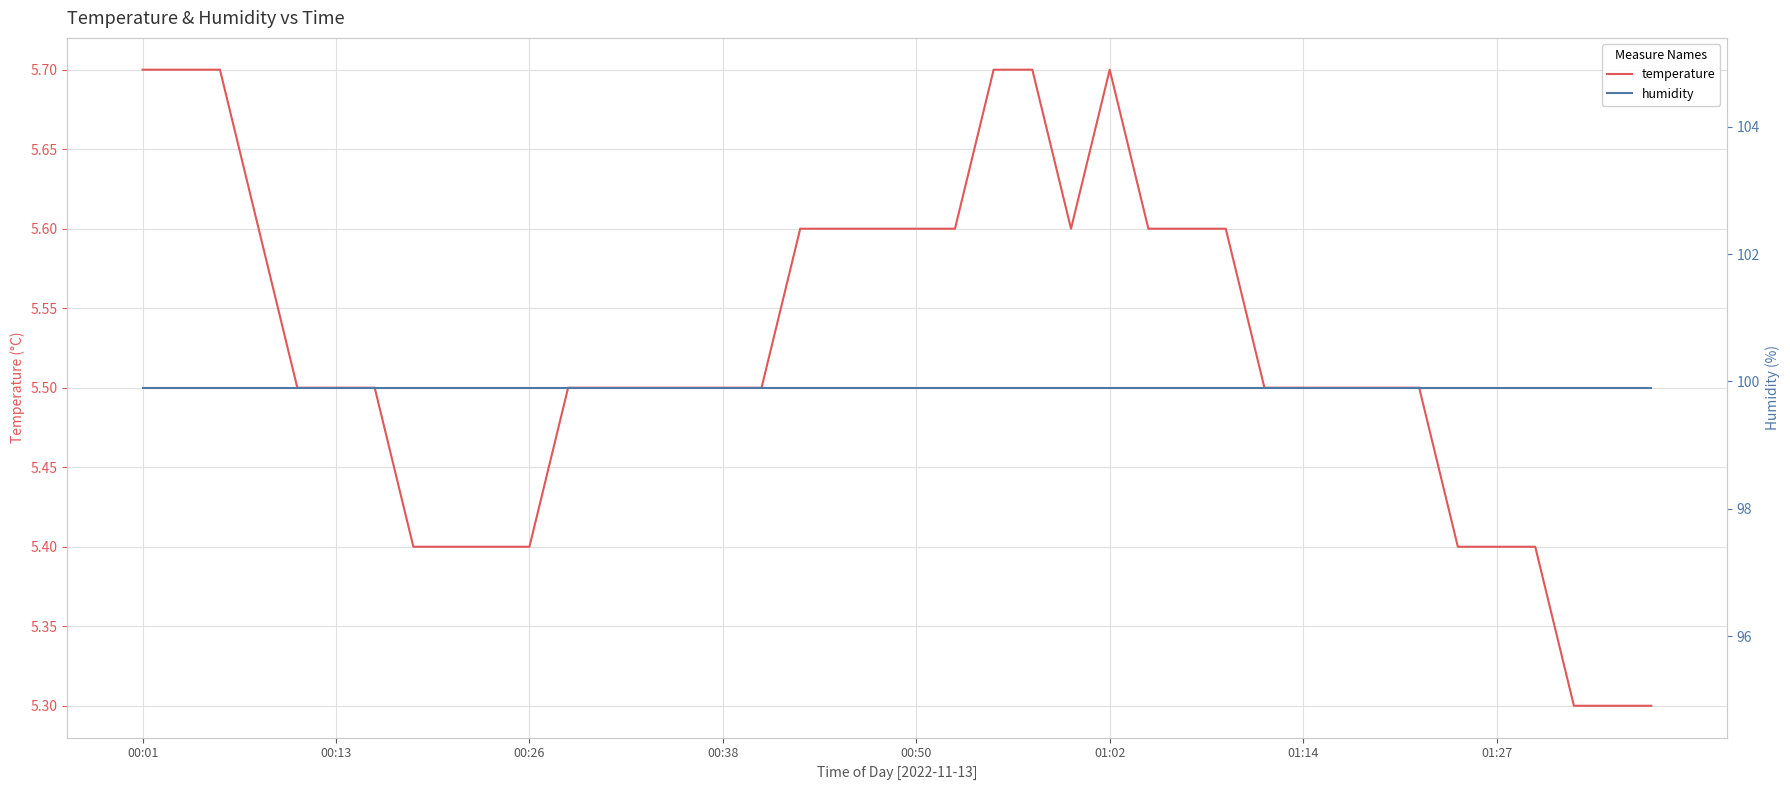

True or false: humidity and temperature cross at least once.

False